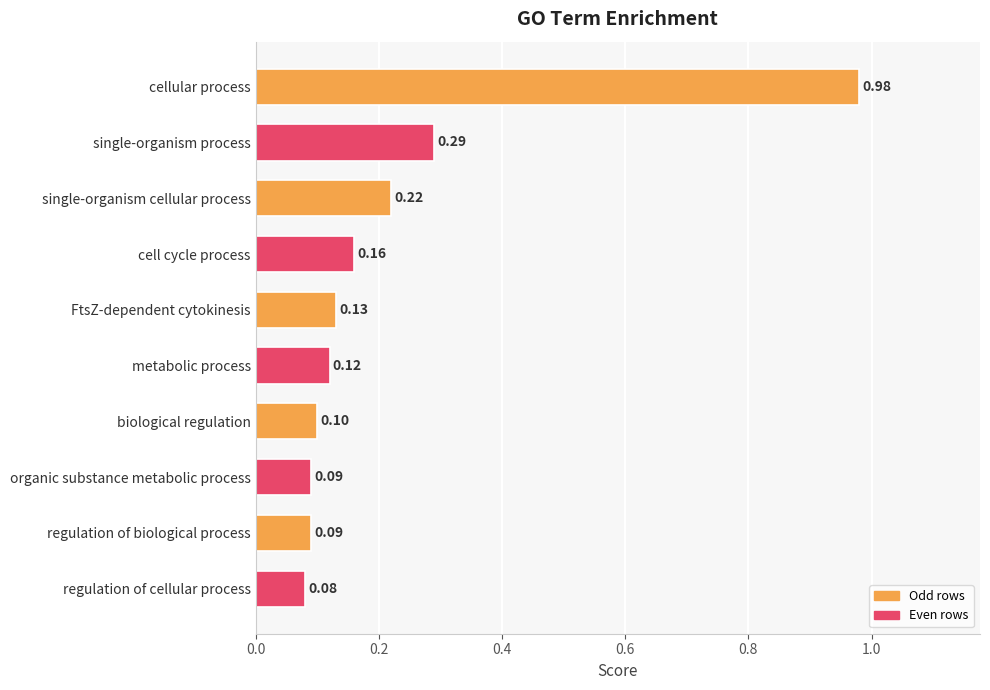

Between FtsZ-dependent cytokinesis and organic substance metabolic process, which is larger?

FtsZ-dependent cytokinesis